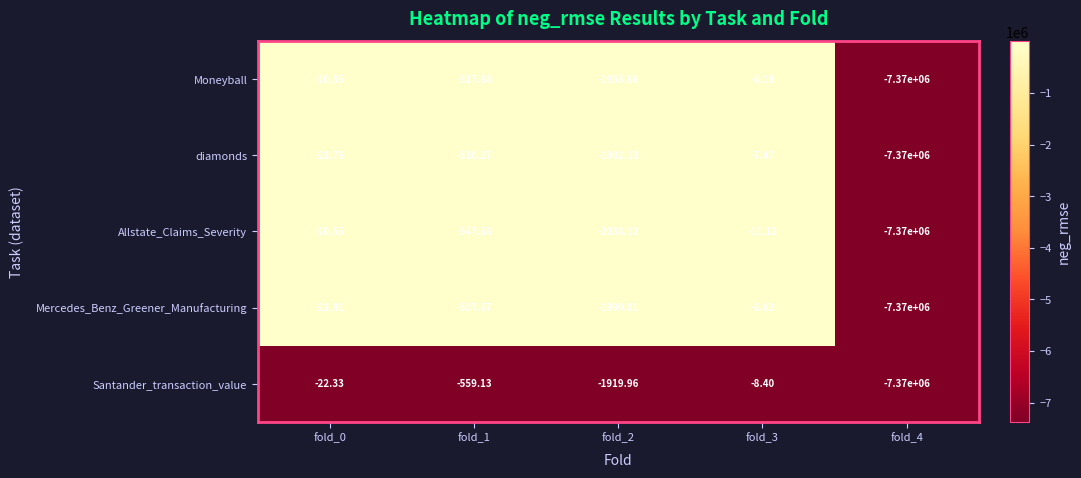

Is the value of Santander_transaction_value at fold_0 greater than the value of Moneyball at fold_2?

Yes